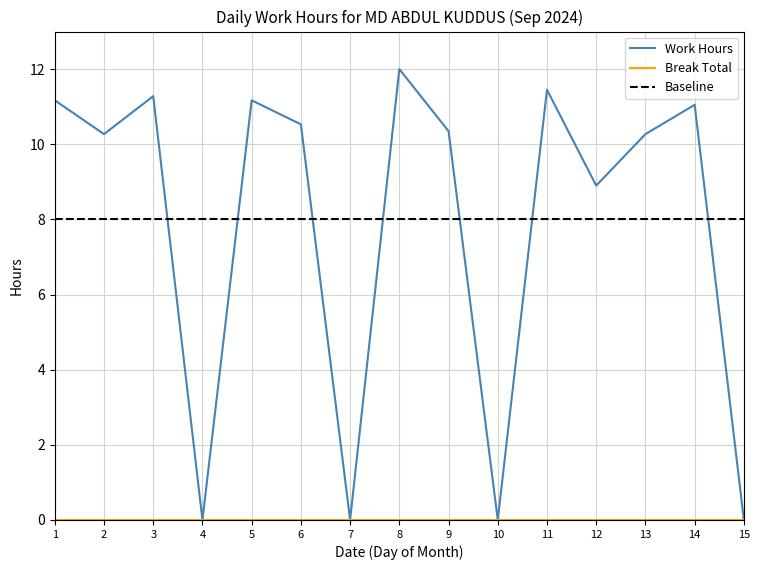

Which has a higher value, 8 or 10?

8